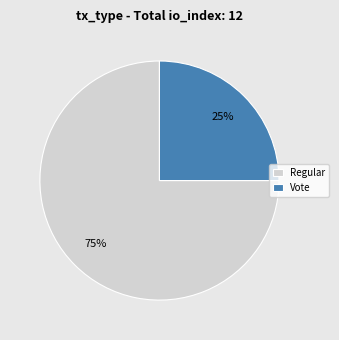

Is it true that Vote is 25% of the pie?

True